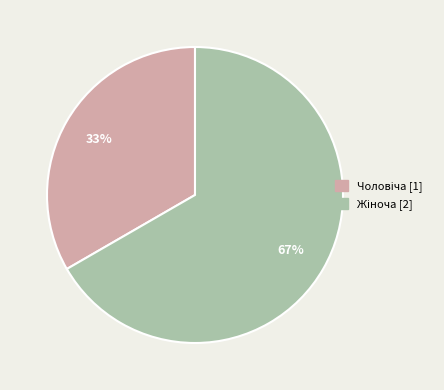

Is there any slice that represents more than half of the pie?

Yes